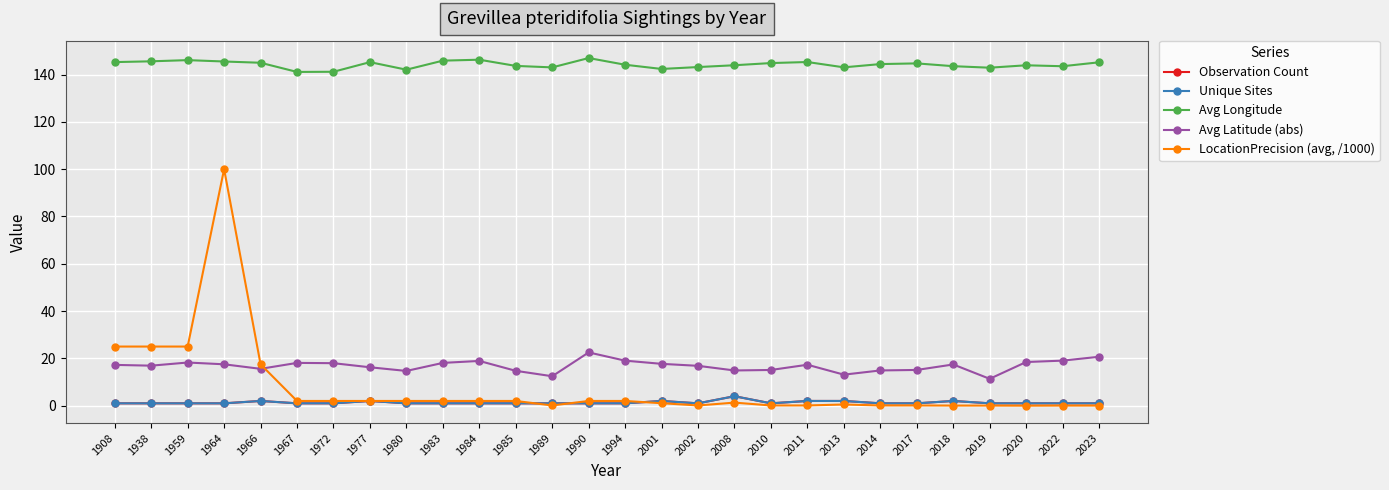

Reading right to left, transcribe all the data shown in this chart.

Observation Count: 2023=1.0	2022=1.0	2020=1.0	2019=1.0	2018=2.0	2017=1.0	2014=1.0	2013=2.0	2011=2.0	2010=1.0	2008=4.0	2002=1.0	2001=2.0	1994=1.0	1990=1.0	1989=1.0	1985=1.0	1984=1.0	1983=1.0	1980=1.0	1977=2.0	1972=1.0	1967=1.0	1966=2.0	1964=1.0	1959=1.0	1938=1.0	1908=1.0
Unique Sites: 2023=1.0	2022=1.0	2020=1.0	2019=1.0	2018=2.0	2017=1.0	2014=1.0	2013=2.0	2011=2.0	2010=1.0	2008=4.0	2002=1.0	2001=2.0	1994=1.0	1990=1.0	1989=1.0	1985=1.0	1984=1.0	1983=1.0	1980=1.0	1977=2.0	1972=1.0	1967=1.0	1966=2.0	1964=1.0	1959=1.0	1938=1.0	1908=1.0
Avg Longitude: 2023=145.2	2022=143.5	2020=143.9	2019=142.9	2018=143.5	2017=144.7	2014=144.4	2013=143.0	2011=145.3	2010=144.8	2008=143.9	2002=143.2	2001=142.3	1994=144.1	1990=147.0	1989=143.0	1985=143.6	1984=146.3	1983=145.9	1980=142.0	1977=145.2	1972=141.2	1967=141.1	1966=145.0	1964=145.5	1959=146.1	1938=145.6	1908=145.2
Avg Latitude (abs): 2023=20.7	2022=19.1	2020=18.5	2019=11.4	2018=17.4	2017=15.1	2014=14.9	2013=13.1	2011=17.3	2010=15.1	2008=14.9	2002=16.9	2001=17.7	1994=19.0	1990=22.5	1989=12.4	1985=14.7	1984=18.9	1983=18.1	1980=14.7	1977=16.2	1972=18.0	1967=18.1	1966=15.6	1964=17.5	1959=18.2	1938=16.9	1908=17.2
LocationPrecision (avg, /1000): 2023=0.1	2022=0.1	2020=0.0	2019=0.1	2018=0.1	2017=0.1	2014=0.1	2013=0.5	2011=0.1	2010=0.1	2008=1.3	2002=0.1	2001=1.1	1994=2.0	1990=2.0	1989=0.1	1985=2.0	1984=2.0	1983=2.0	1980=2.0	1977=2.0	1972=2.0	1967=2.0	1966=17.5	1964=100.0	1959=25.0	1938=25.0	1908=25.0